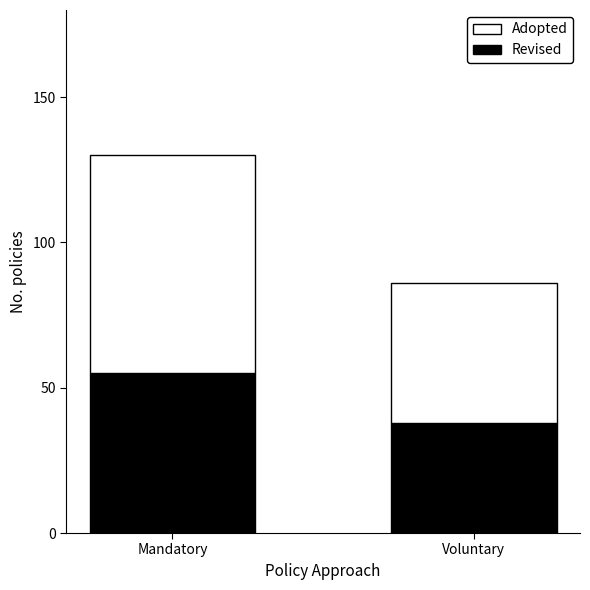

At which category is the sum across all series the highest?

Mandatory